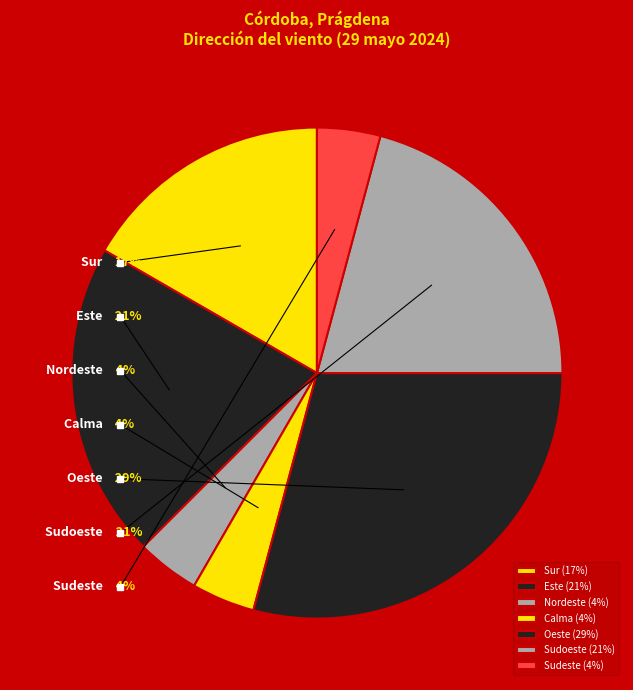

Approximately how many times larger is the value at Nordeste compared to Oeste?

0.1